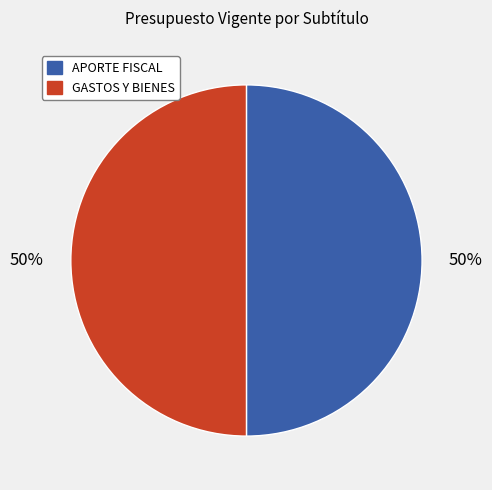

How many slices are in this pie chart?

2